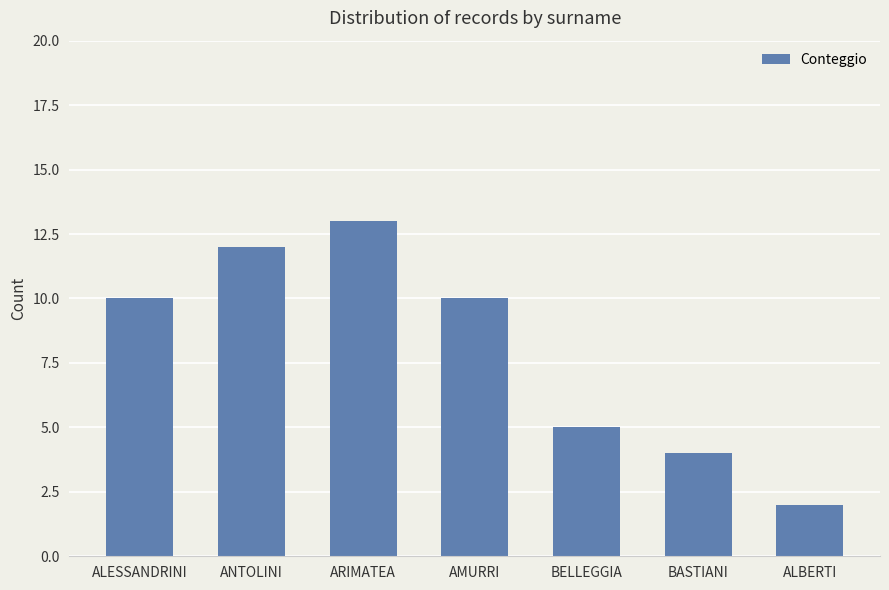

Reading left to right, what are all the values shown in this chart?

ALESSANDRINI=10	ANTOLINI=12	ARIMATEA=13	AMURRI=10	BELLEGGIA=5	BASTIANI=4	ALBERTI=2